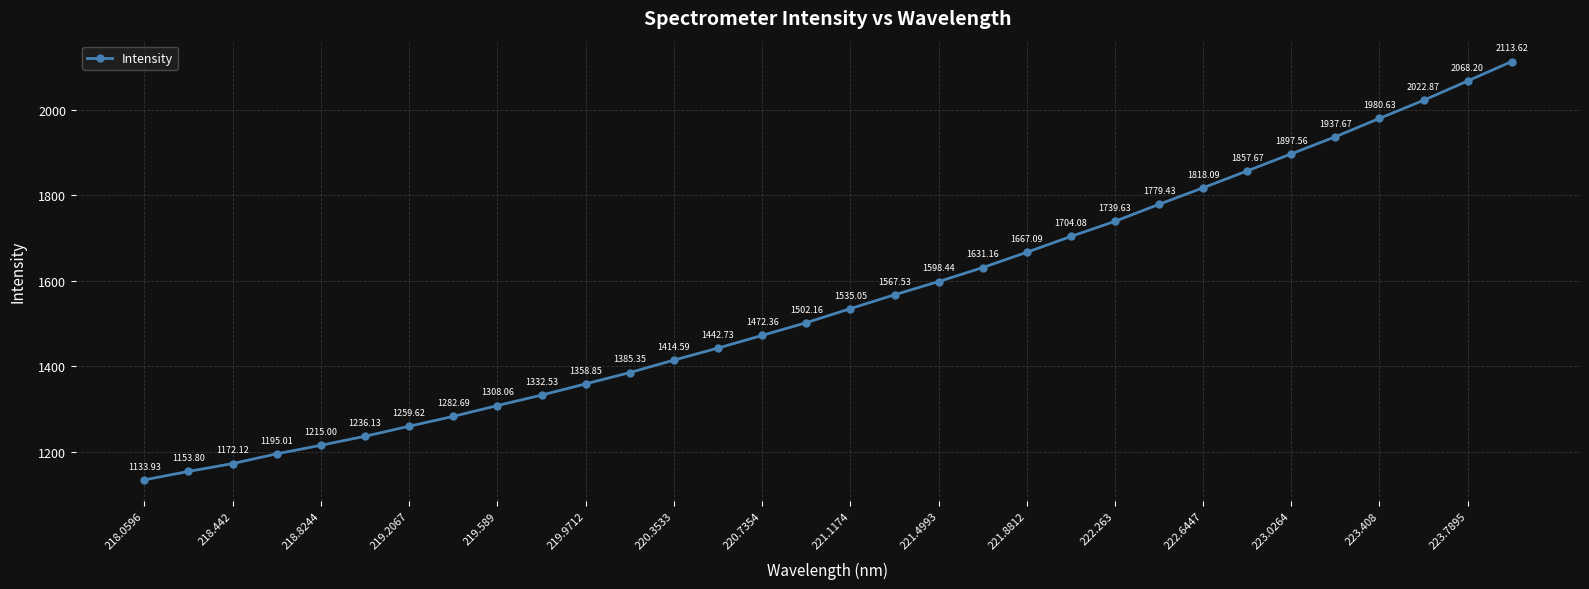

What is the difference between the second highest and minimum values?

934.3